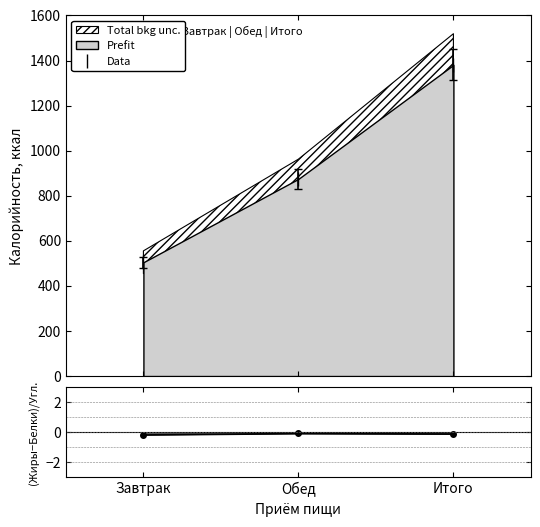

What is the label of the 1st point from the right?

Итого